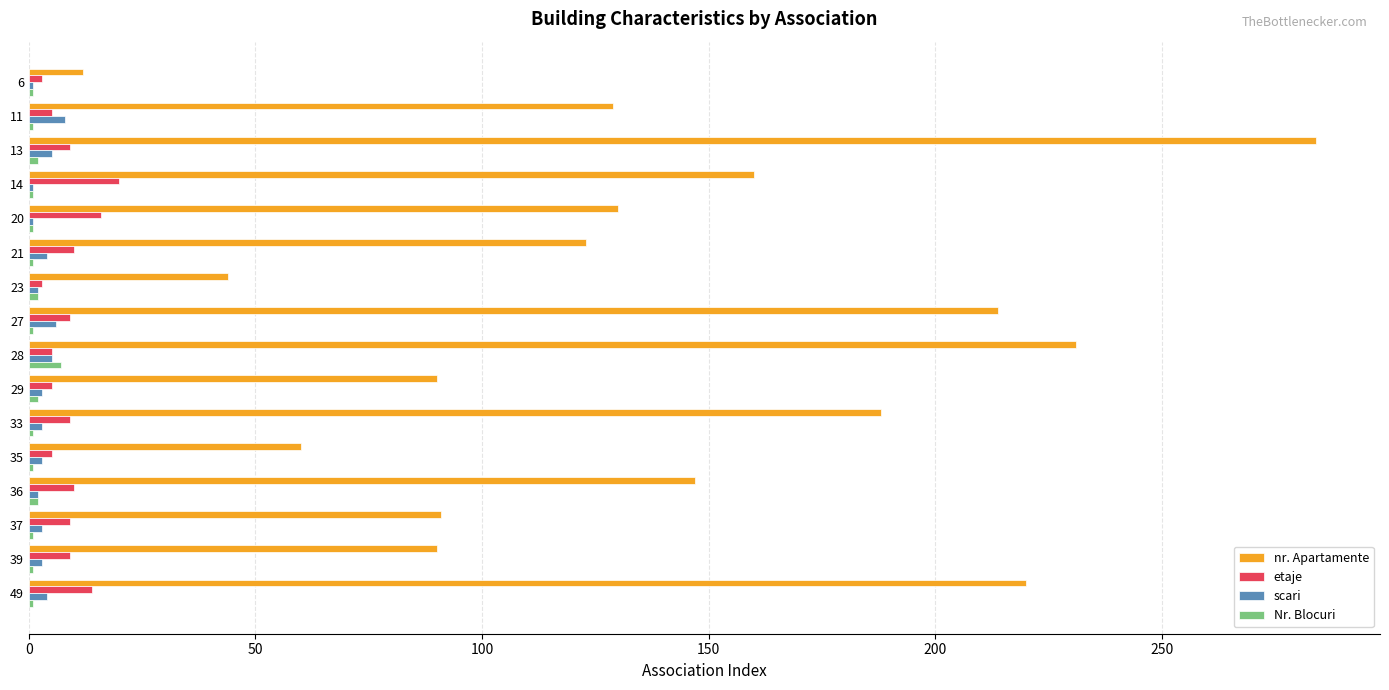

At which category is the sum across all series the highest?

13